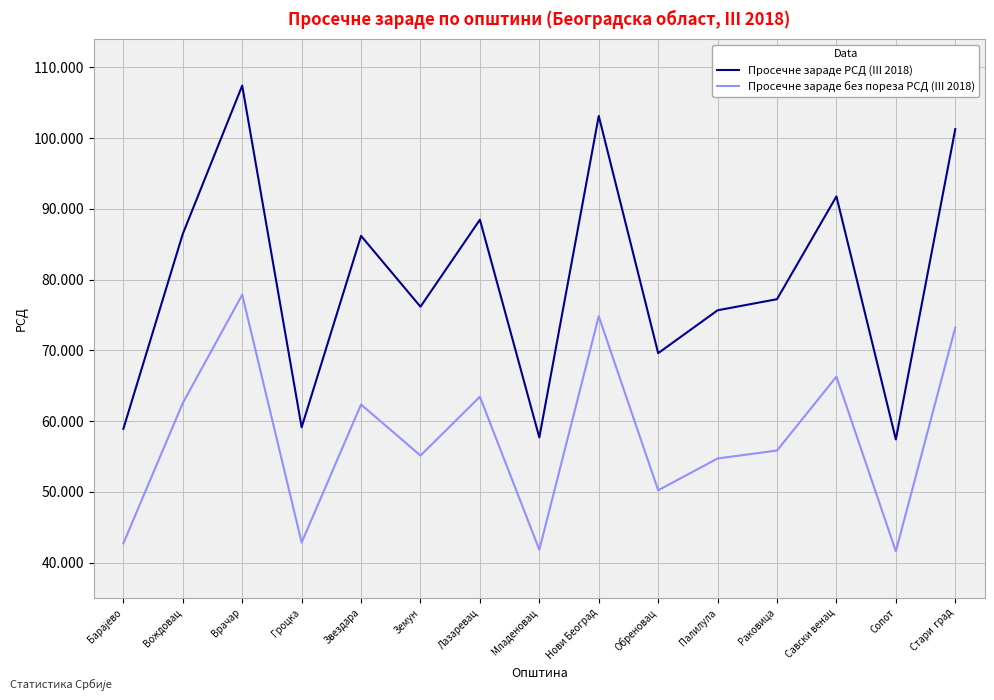

What is the difference between the maximum and minimum values in the Просечне зараде РСД (III 2018) series?

50023